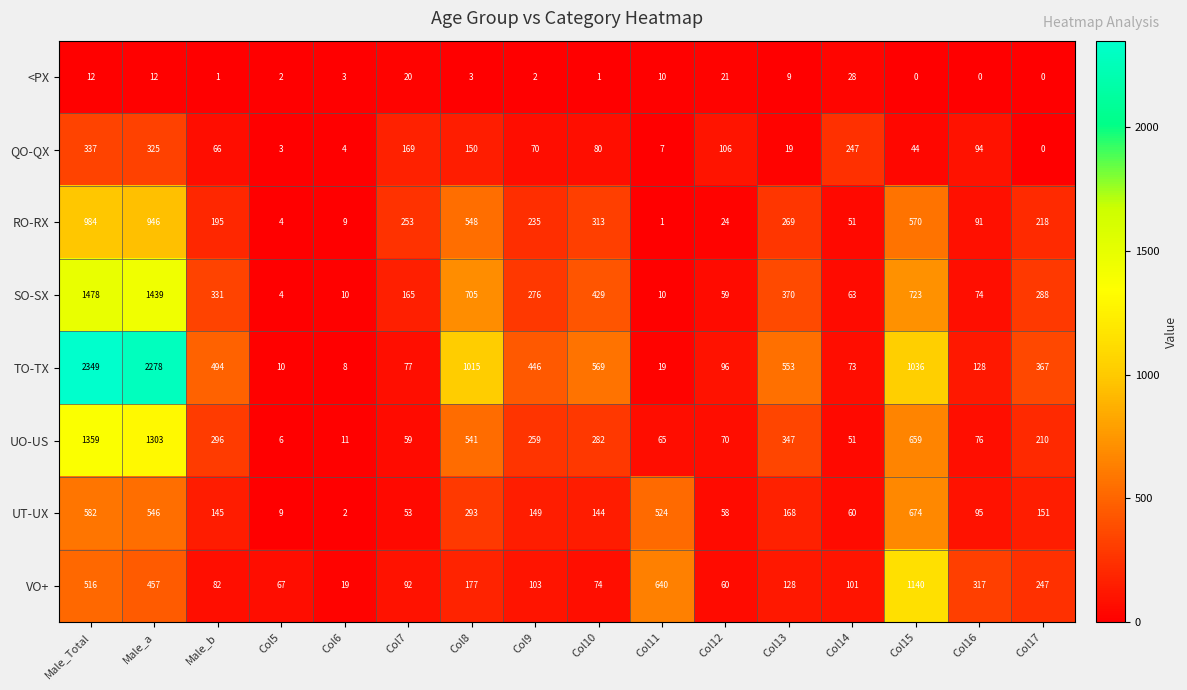

What is the sum of all VO+ values?

4220